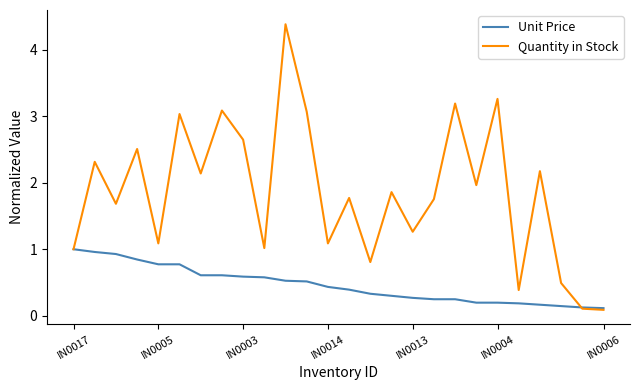

Which series has the widest spread of values?

Quantity in Stock